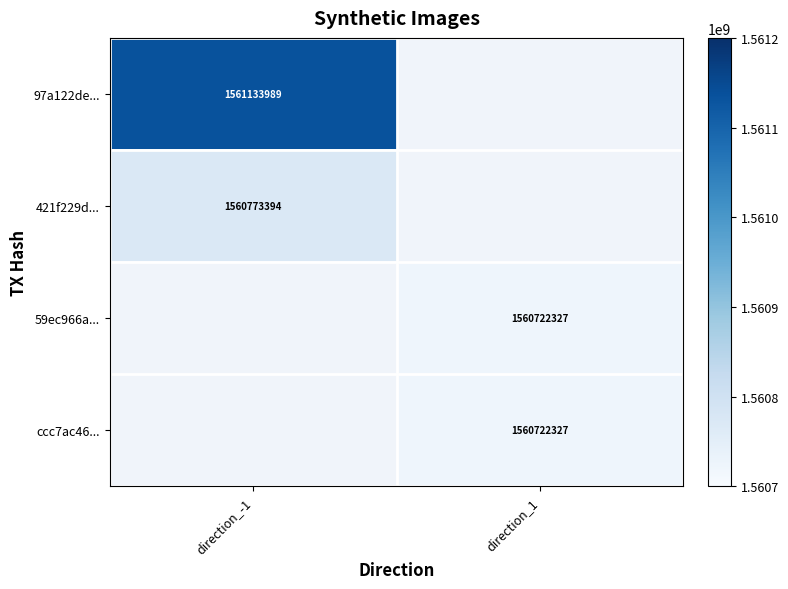

The value of 97a122de... at direction_-1 is 2673397214. True or false?

False